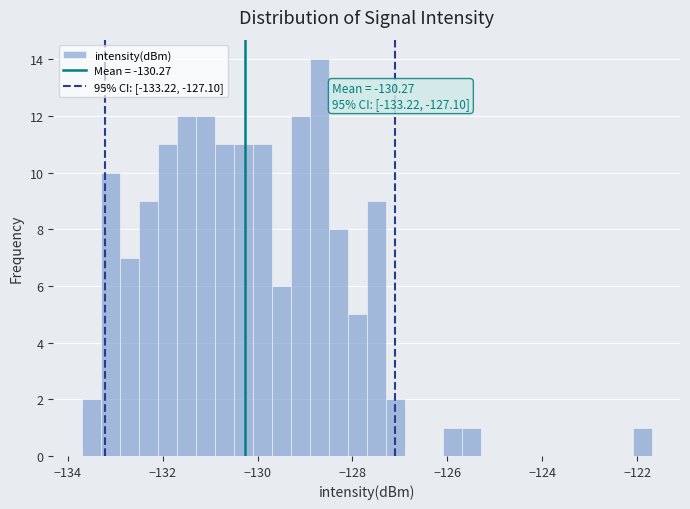

Around what value on the x-axis is the tallest bar? Give the approximate position of its centre, as read against the axis.

-128.8